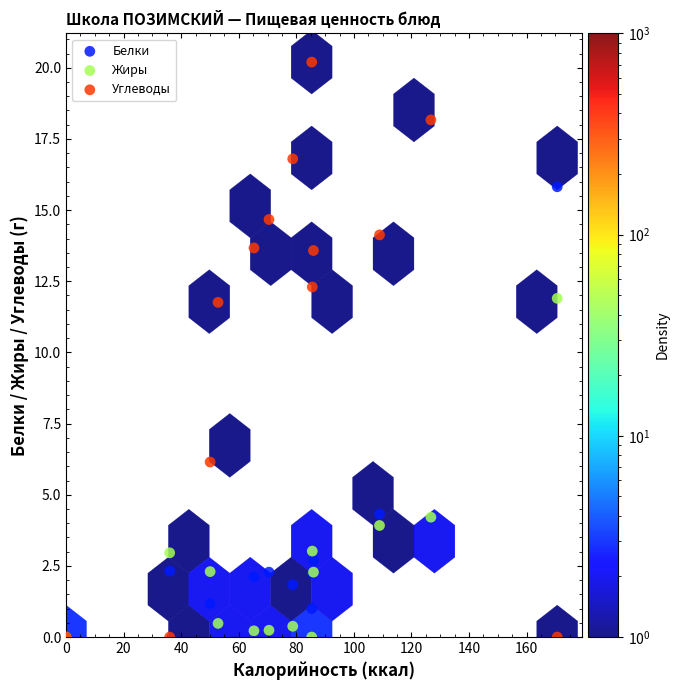

In the Белки series, what Y value is closest to 7?

4.3